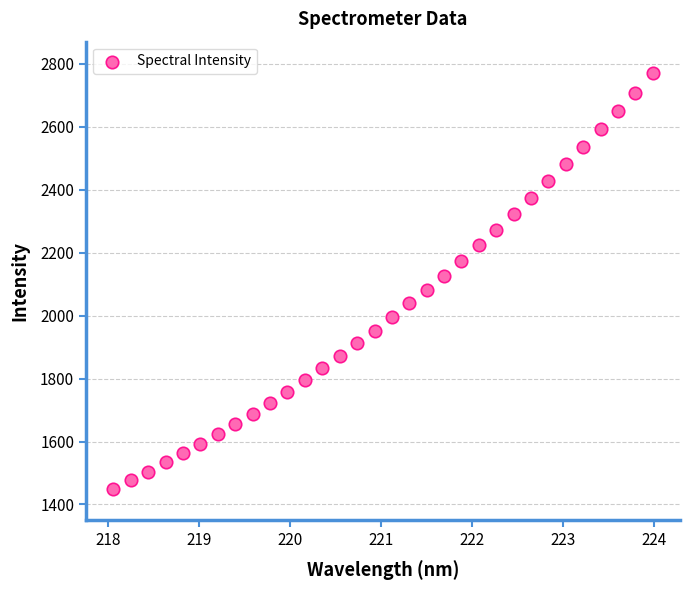

What is the range of Y values (max minus min)?

1319.8